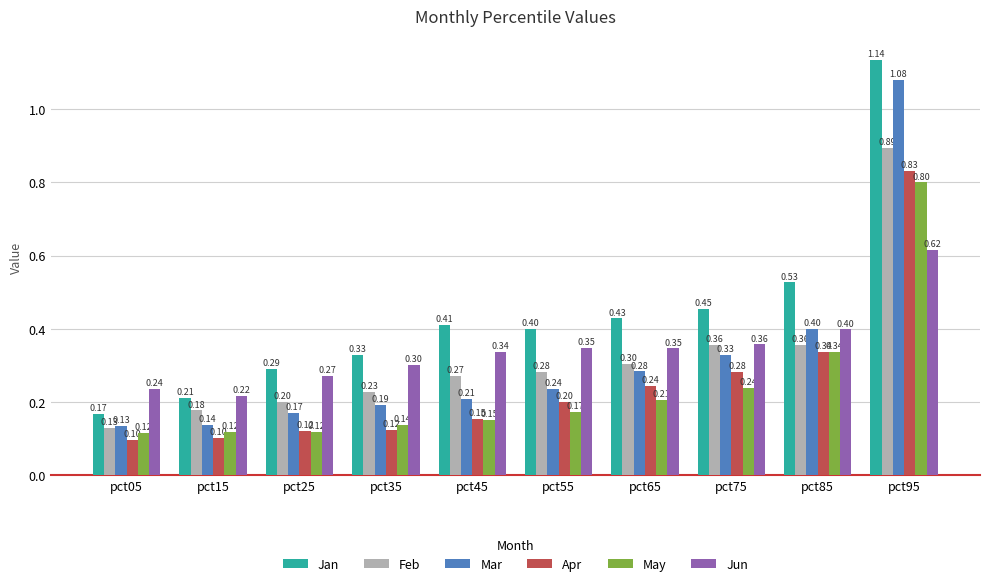

Does the chart contain stacked bars?

No